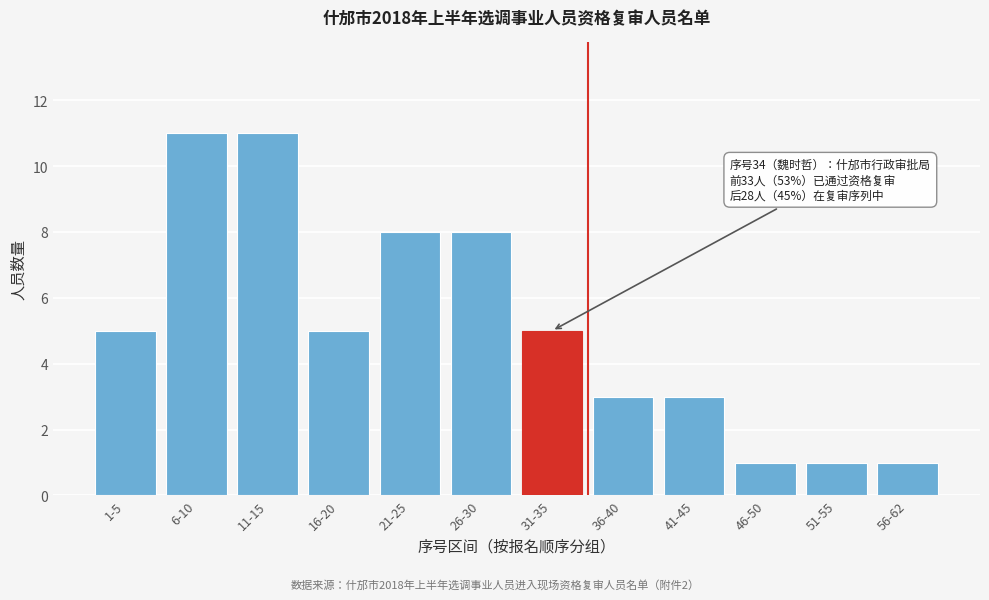

Reading left to right, extract all data points from this chart.

5	11	11	5	8	8	5	3	3	1	1	1